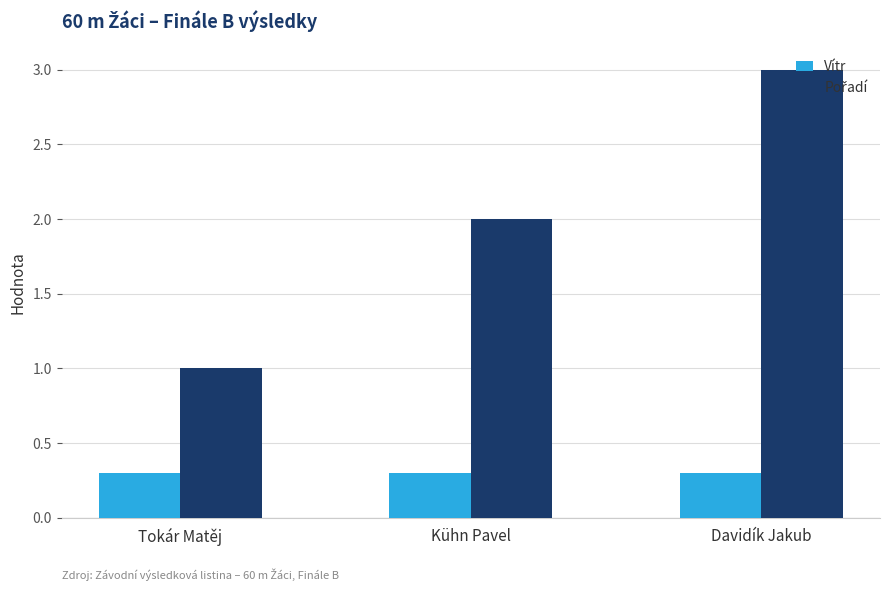

What is the total value across all series at Tokár Matěj?

1.3